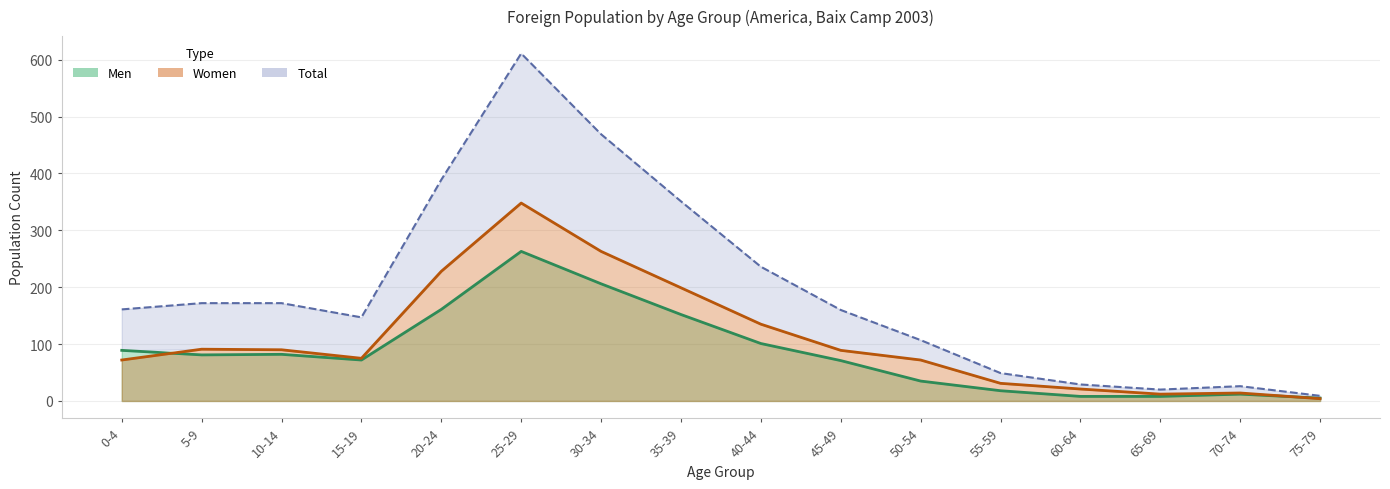

Is it true that Men equals 72 at 15-19?

True